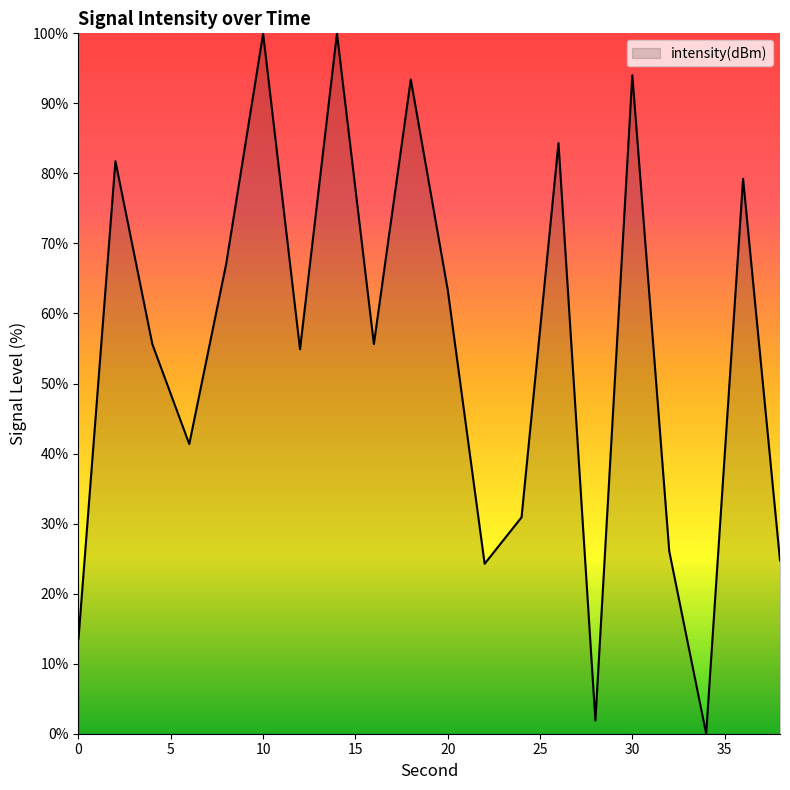

Reading left to right, transcribe all the data shown in this chart.

13.6	81.7	55.6	41.4	67.1	100.0	54.9	100.0	55.6	93.4	63.4	24.3	30.9	84.3	1.9	94.0	26.1	0.0	79.2	24.7